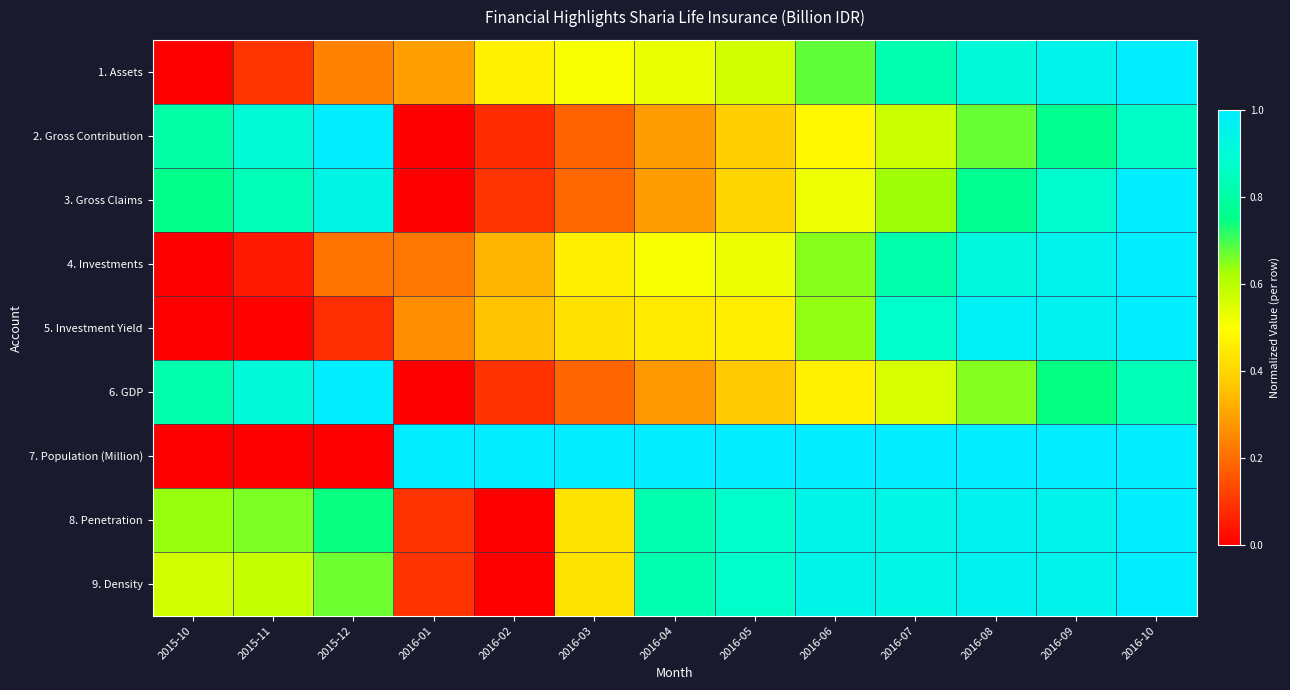

What is the maximum value shown in the chart?

1.0